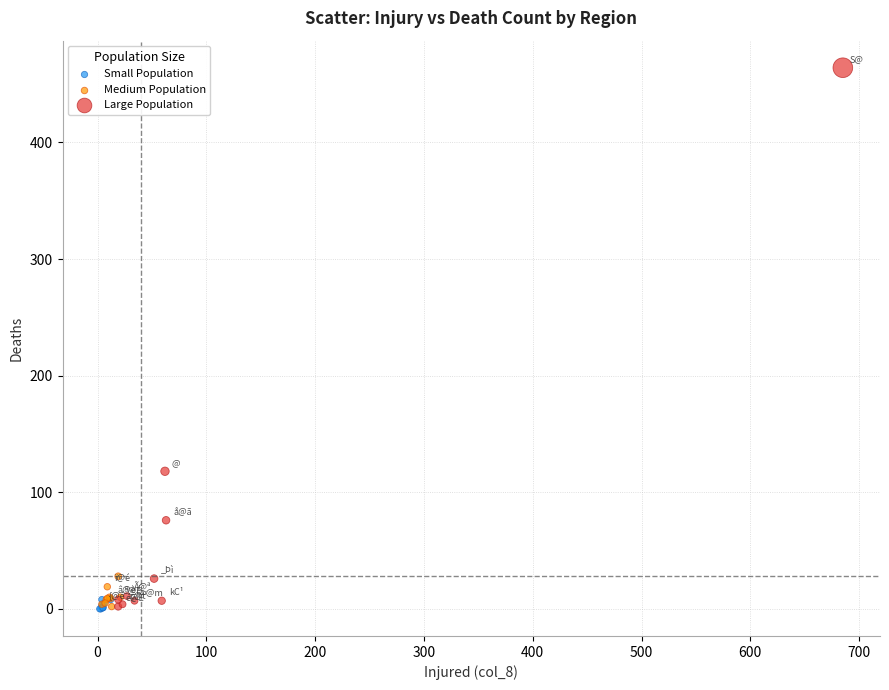

Which series has the largest Y range (max minus min)?

Large Population